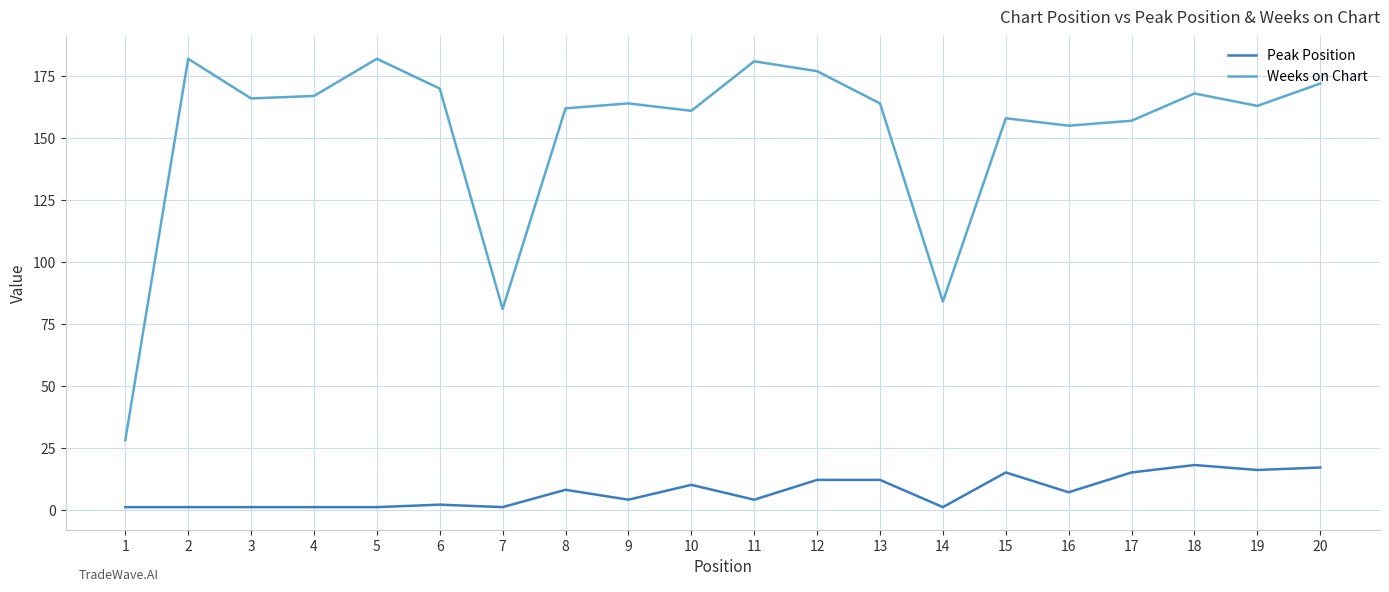

The Peak Position series shows 4 at 19. True or false?

False